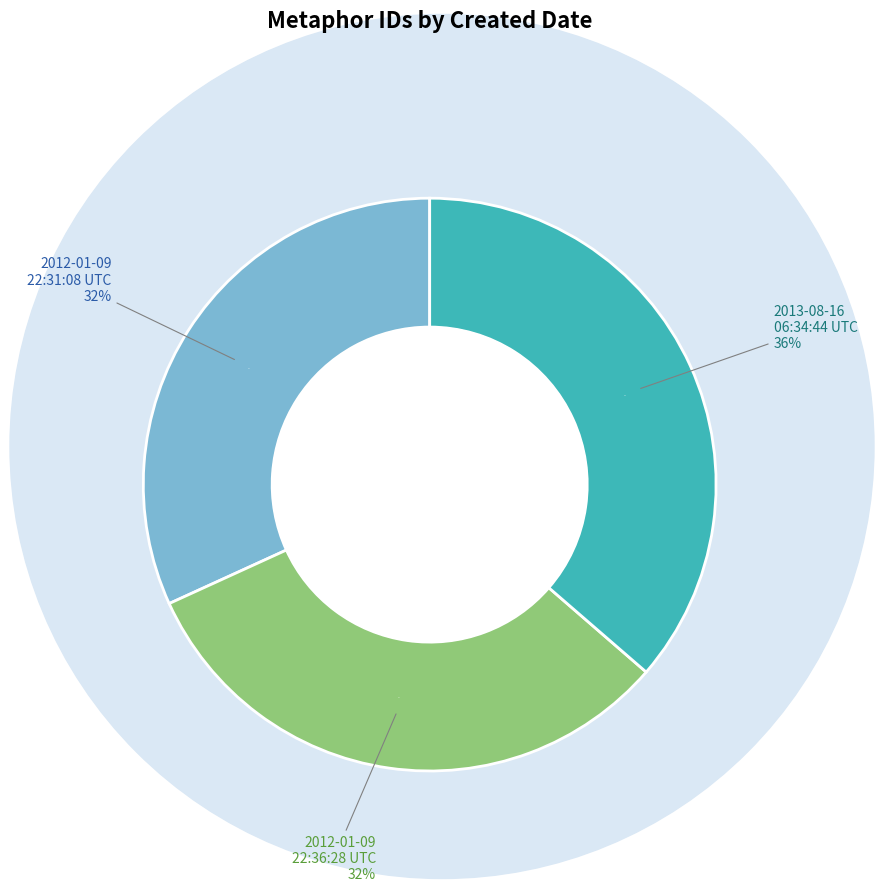

Which slice is the largest?

2013-08-16 06:34:44 UTC